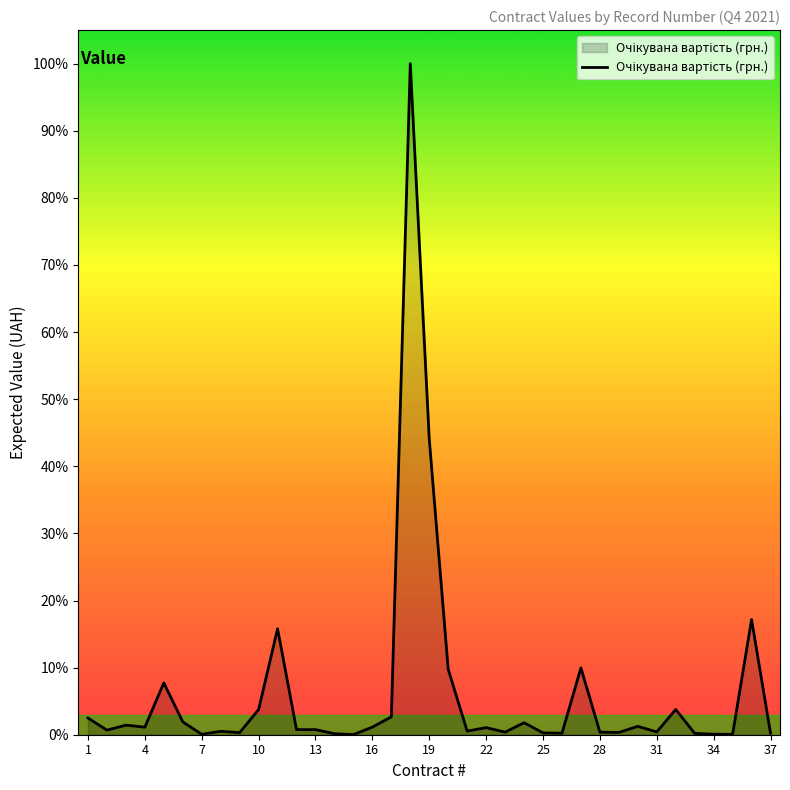

What is the maximum value shown in the chart?

291117.4